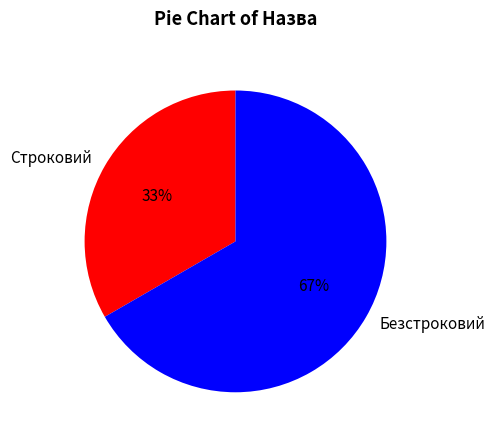

How many slices are in this pie chart?

2